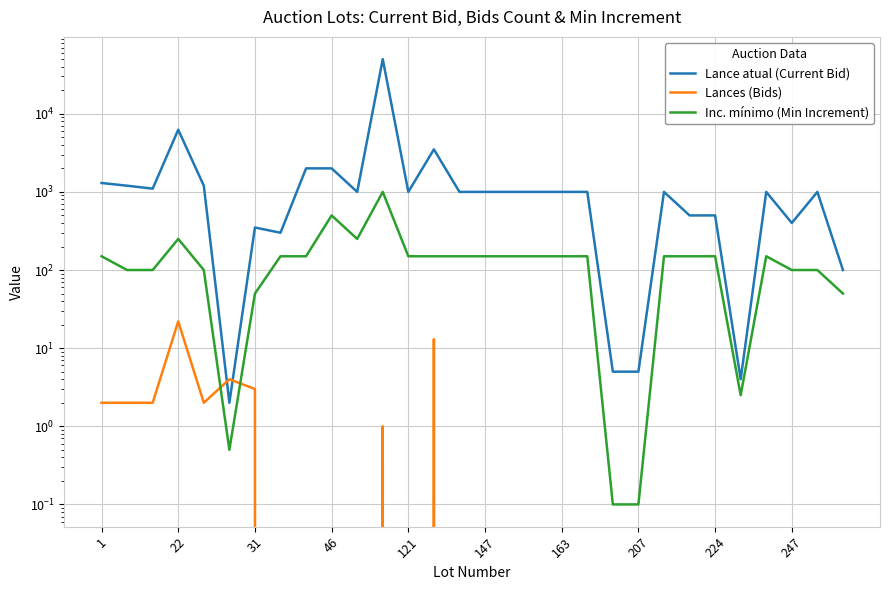

Which series has the largest total across all categories?

Lance atual (Current Bid)